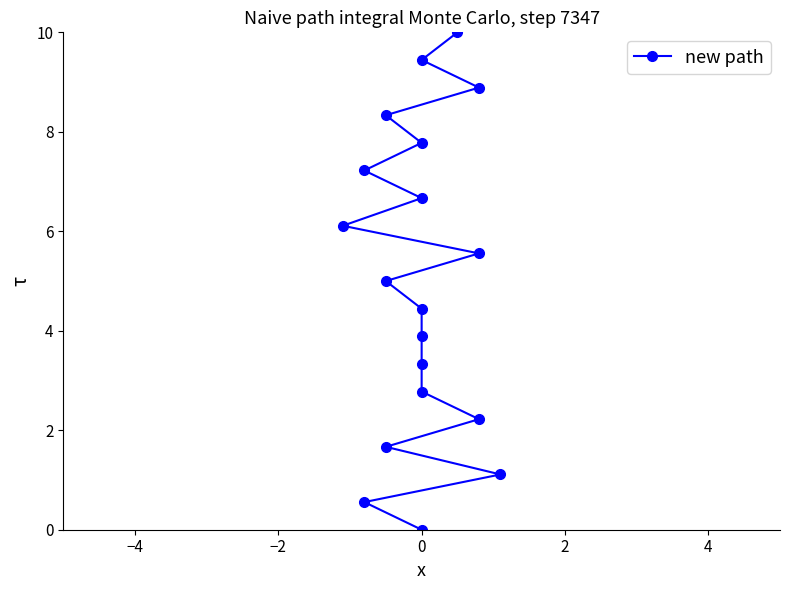

True or false: there are more than 2 points higher than both neighbors.

False